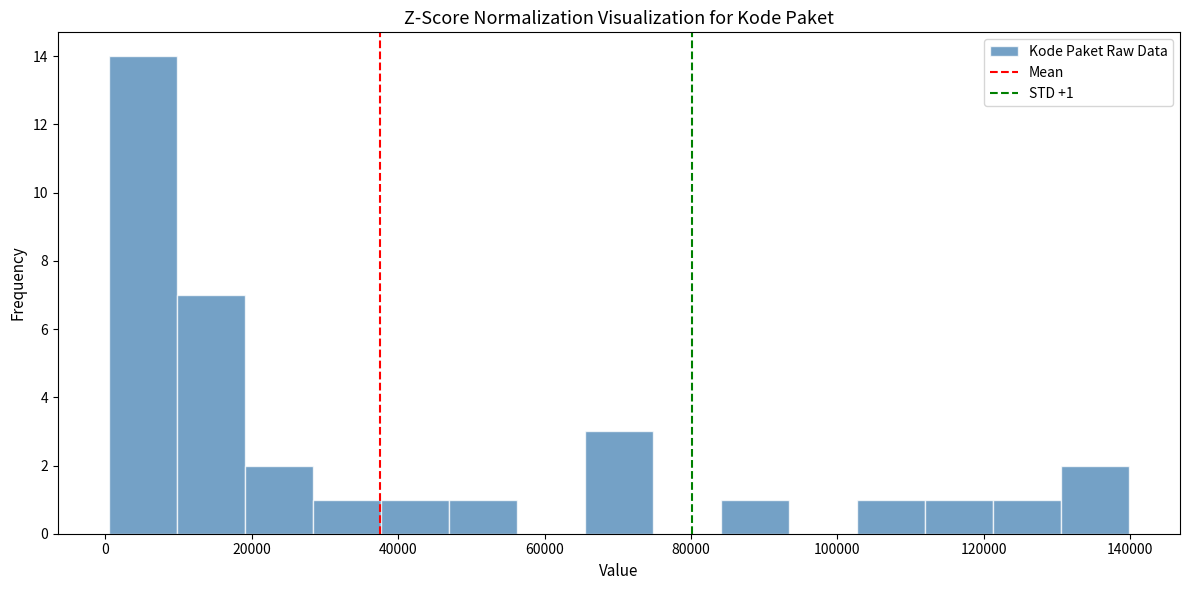

Over which range of the x-axis is the bar tallest?

0 to 10000